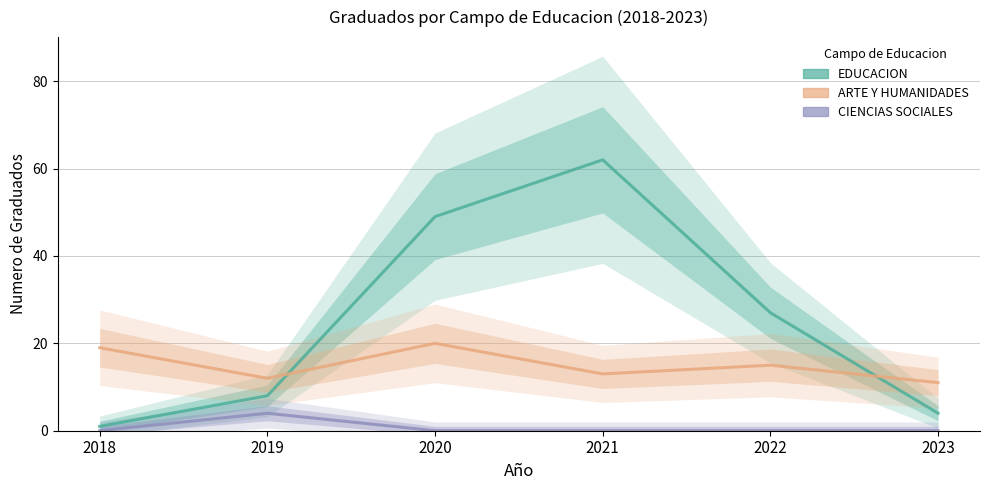

Does the chart have visible grid lines?

Yes